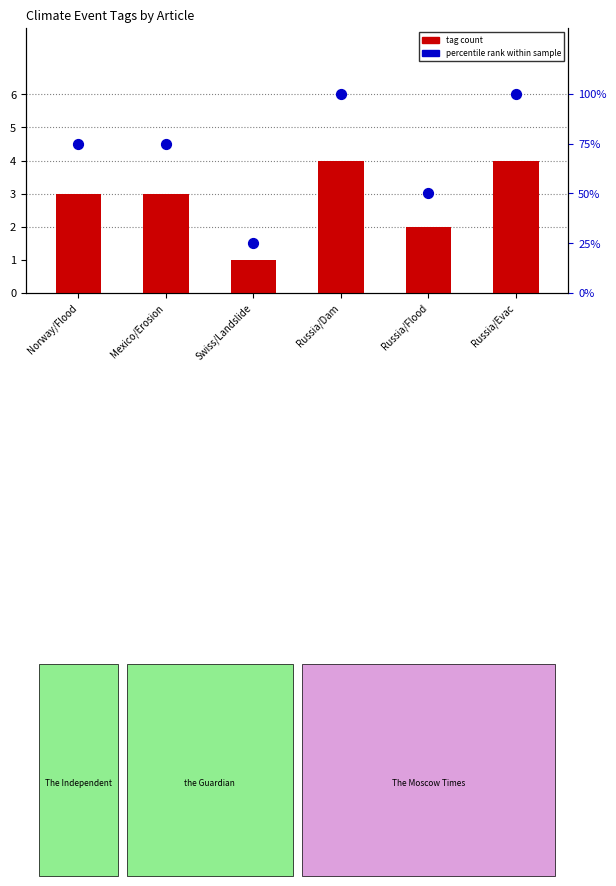

Which series reaches the minimum Y coordinate?

tag count